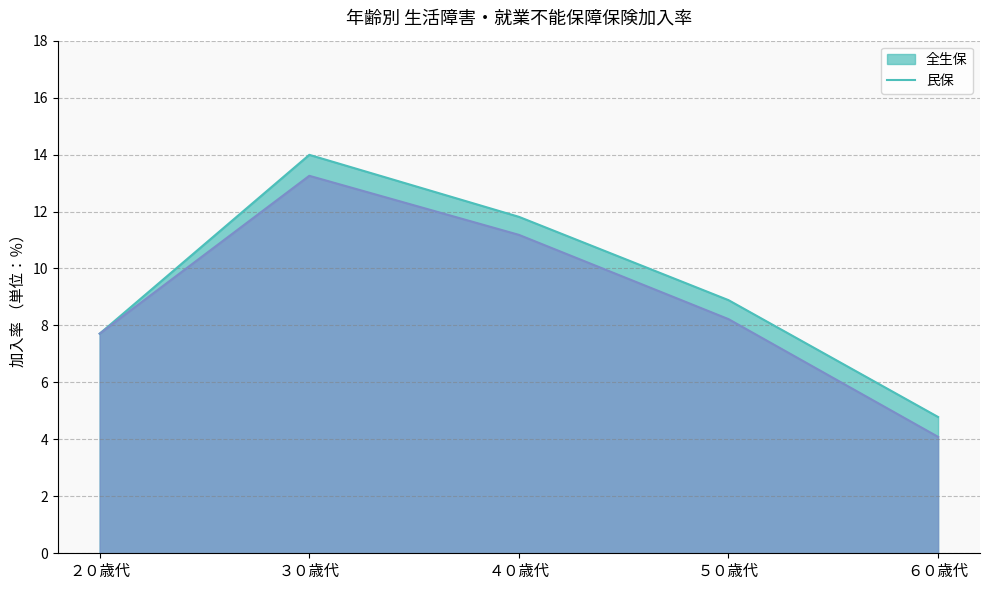

What is the label of the 1st point from the left?

２０歳代